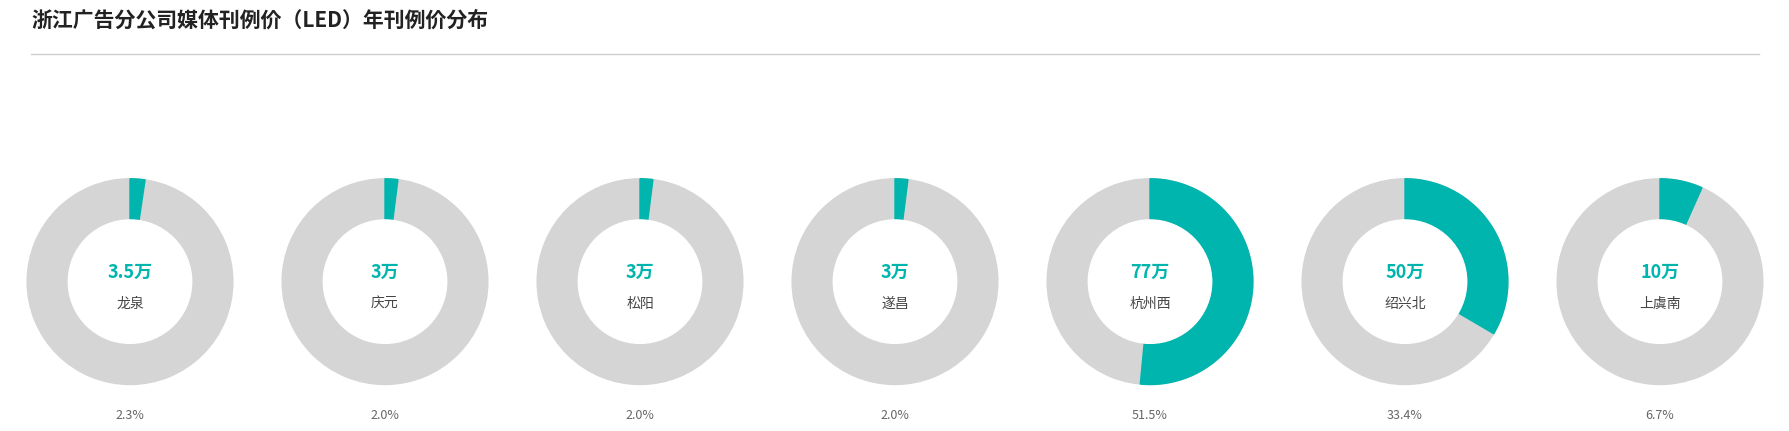

Approximately how many times larger is the value at 遂昌 compared to 上虞南?

0.3